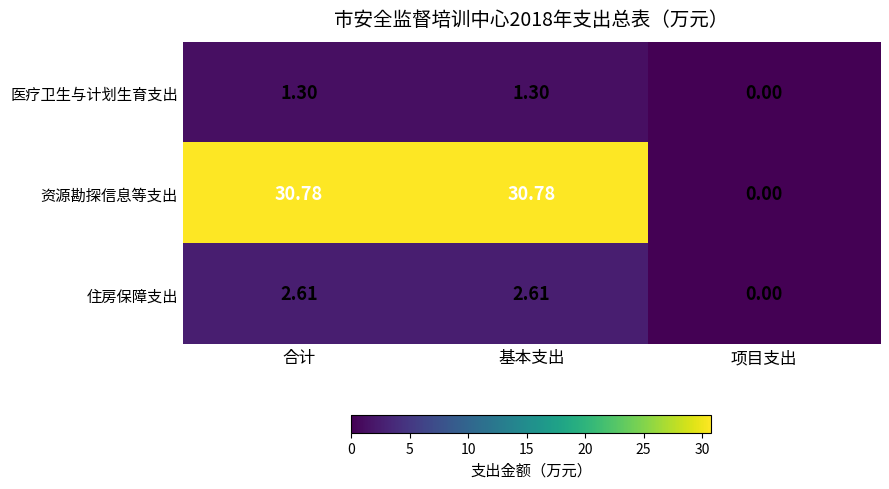

What is the difference between the highest and lowest values at 合计?

29.5